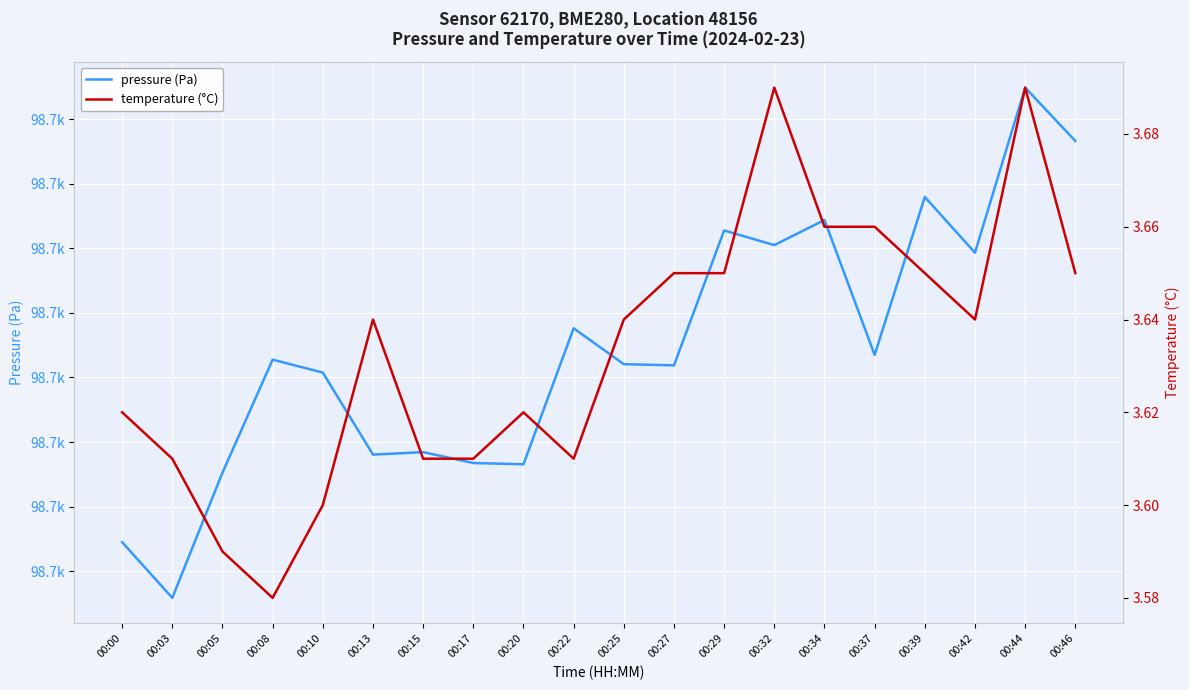

What is the sum of all temperature (°C) values?

72.7